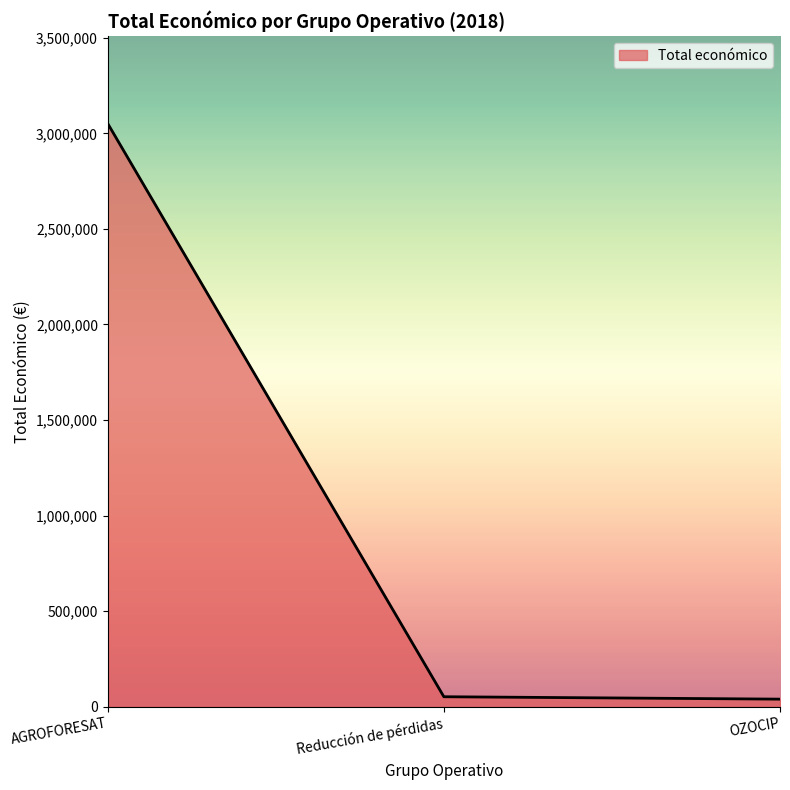

Between Reducción de pérdidas and AGROFORESAT, which is larger?

AGROFORESAT